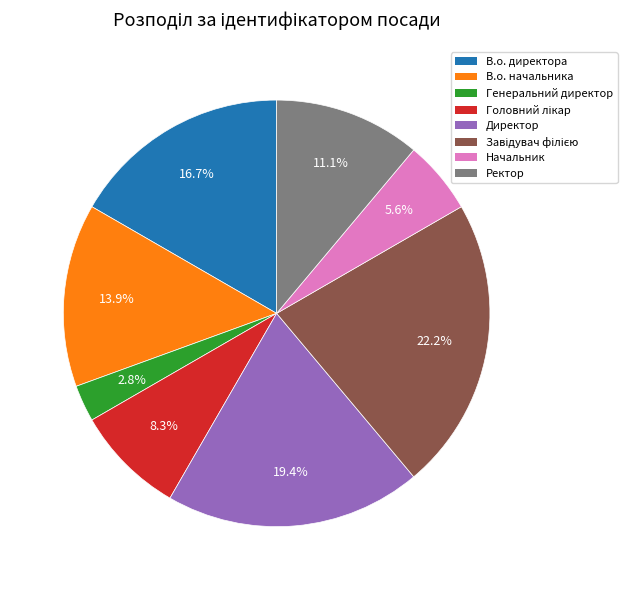

Do Ректор and В.о. директора together represent more than half of the pie?

No